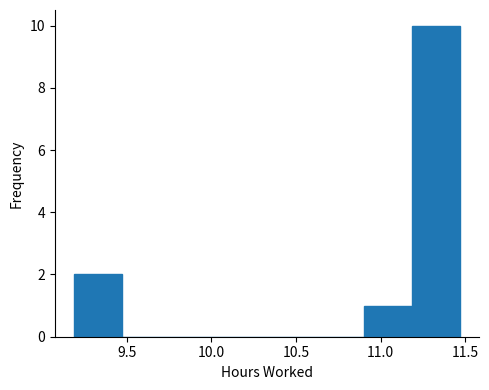

Which range on the x-axis has the tallest bar?

11.185 to 11.470